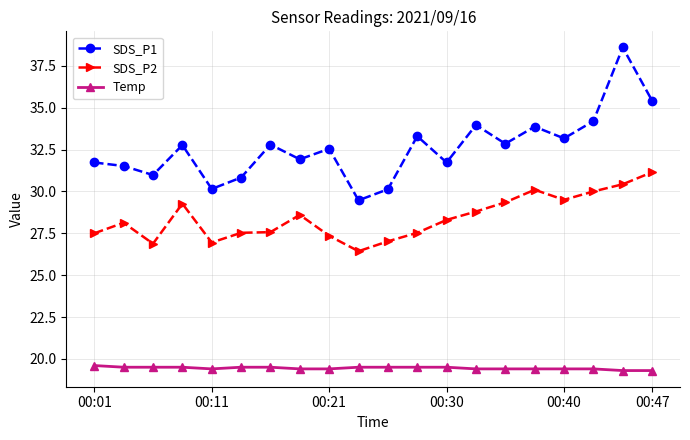

Which series has the largest range (max minus min)?

SDS_P1